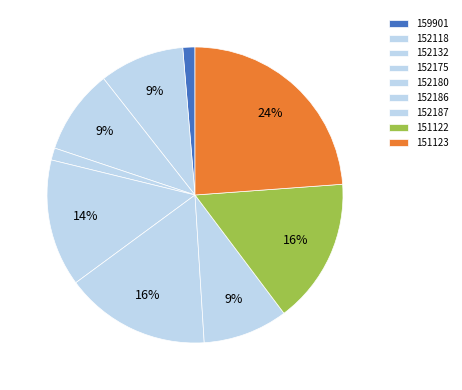

How many segments does this pie chart have?

9